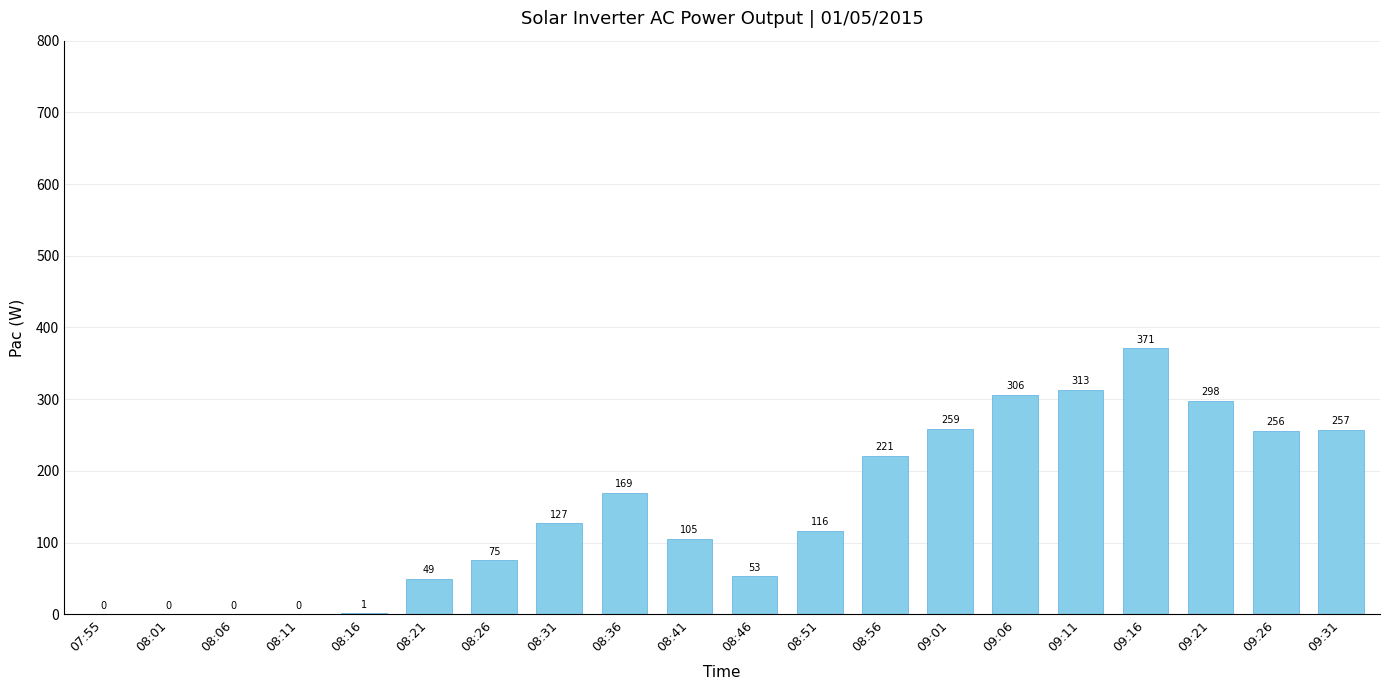

Reading left to right, extract all data points from this chart.

0	0	0	0	1	49	75	127	169	105	53	116	221	259	306	313	371	298	256	257